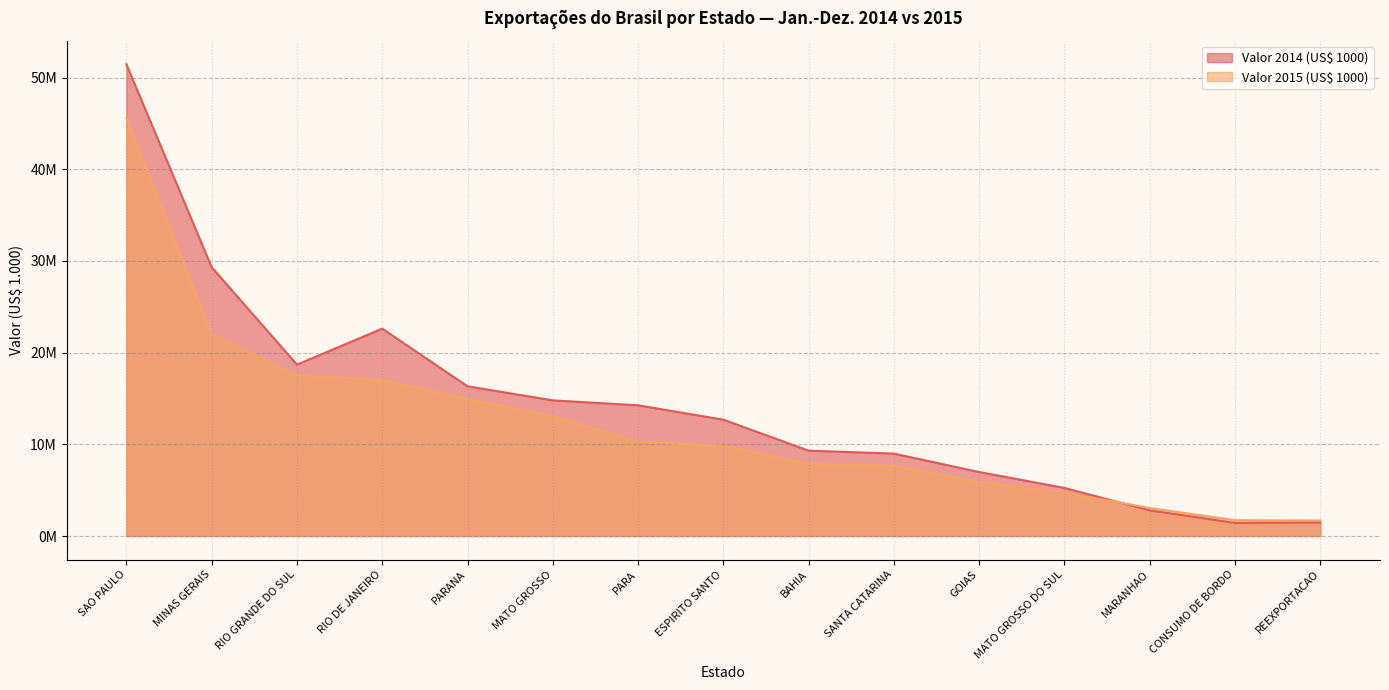

Between PARANA and MATO GROSSO, which is larger?

PARANA